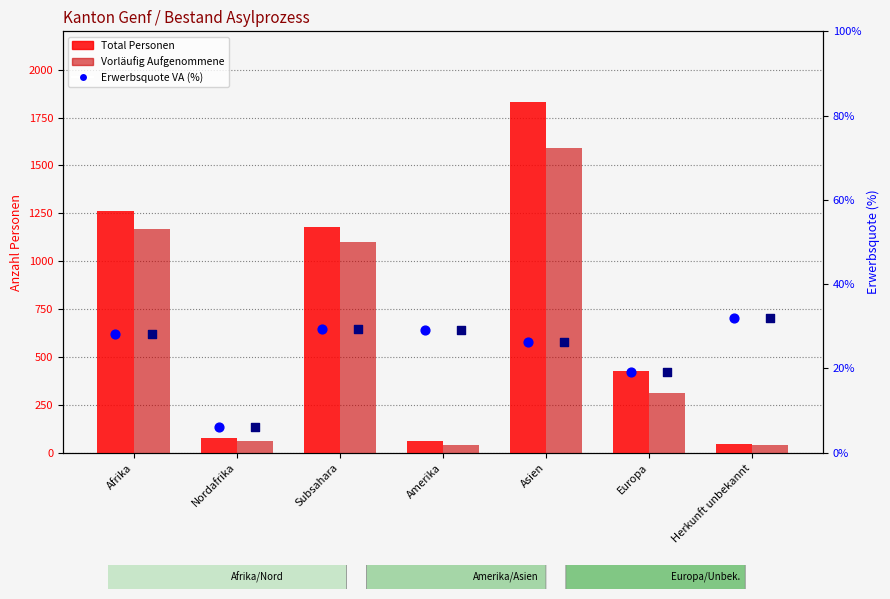

Which series reaches the maximum Y coordinate?

Total Personen